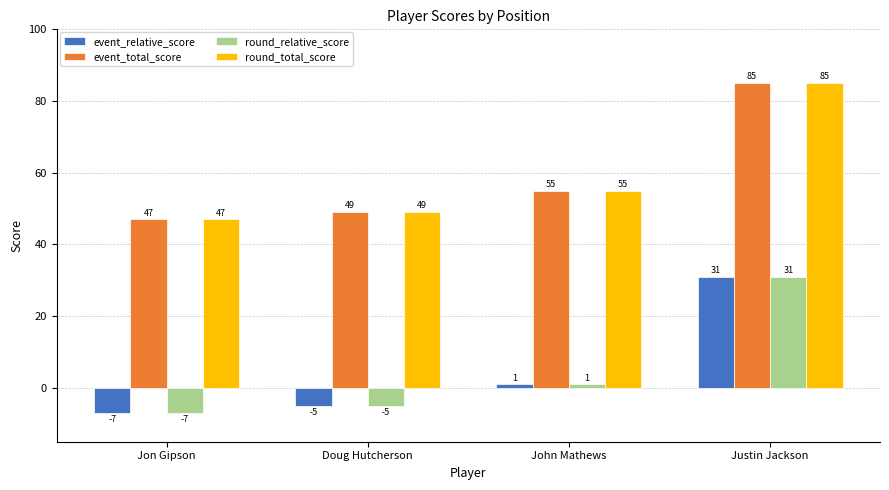

Reading left to right, list all the values displayed in this chart.

event_relative_score: Jon Gipson=-7	Doug Hutcherson=-5	John Mathews=1	Justin Jackson=31
event_total_score: Jon Gipson=47	Doug Hutcherson=49	John Mathews=55	Justin Jackson=85
round_relative_score: Jon Gipson=-7	Doug Hutcherson=-5	John Mathews=1	Justin Jackson=31
round_total_score: Jon Gipson=47	Doug Hutcherson=49	John Mathews=55	Justin Jackson=85